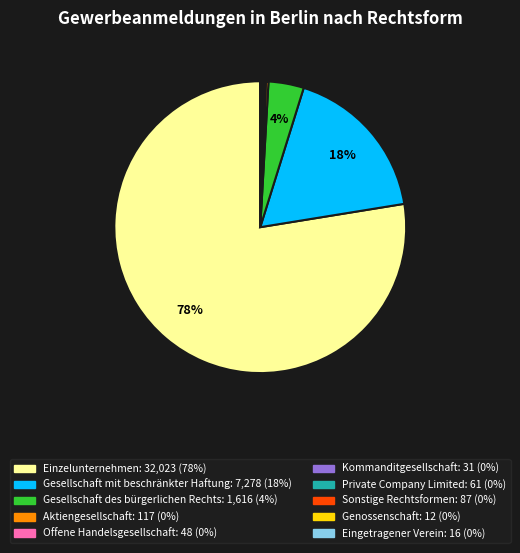

Which category has the biggest portion of the pie?

Einzelunternehmen